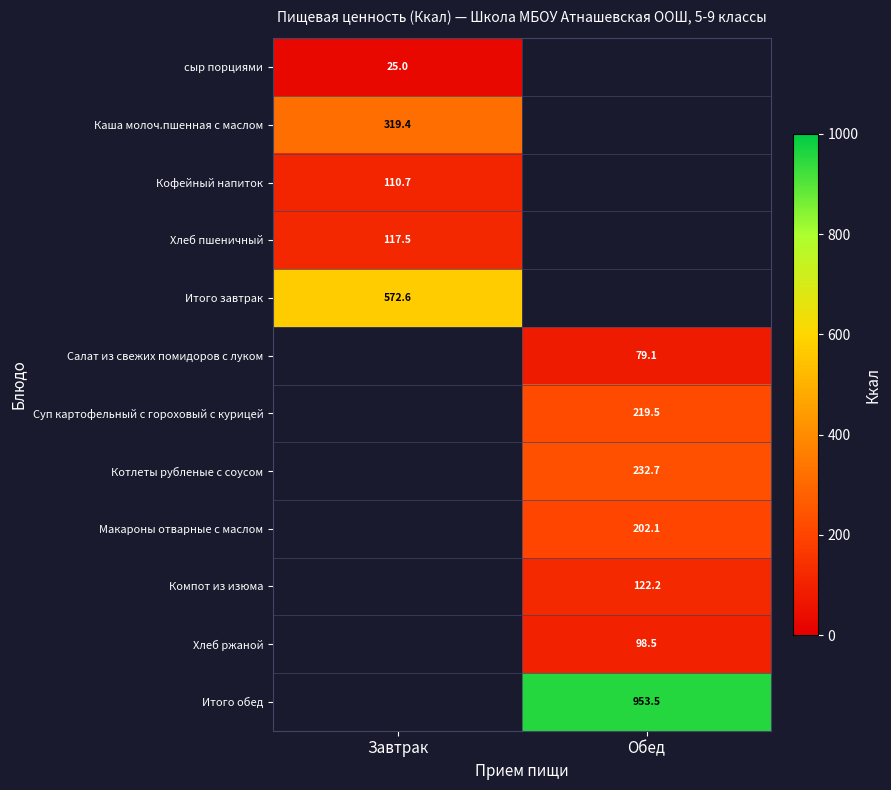

True or false: Компот из изюма has a value of 200.3 at Обед.

False